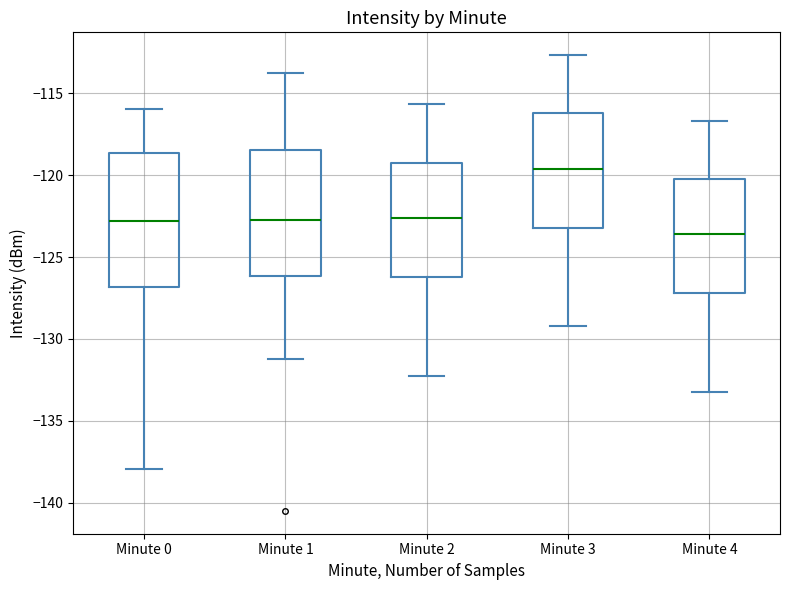

Where does the median line of the box for Minute 3 sit on the y-axis? The values are not printed on the chart, so give them approximately, as read against the axis.

-119.5